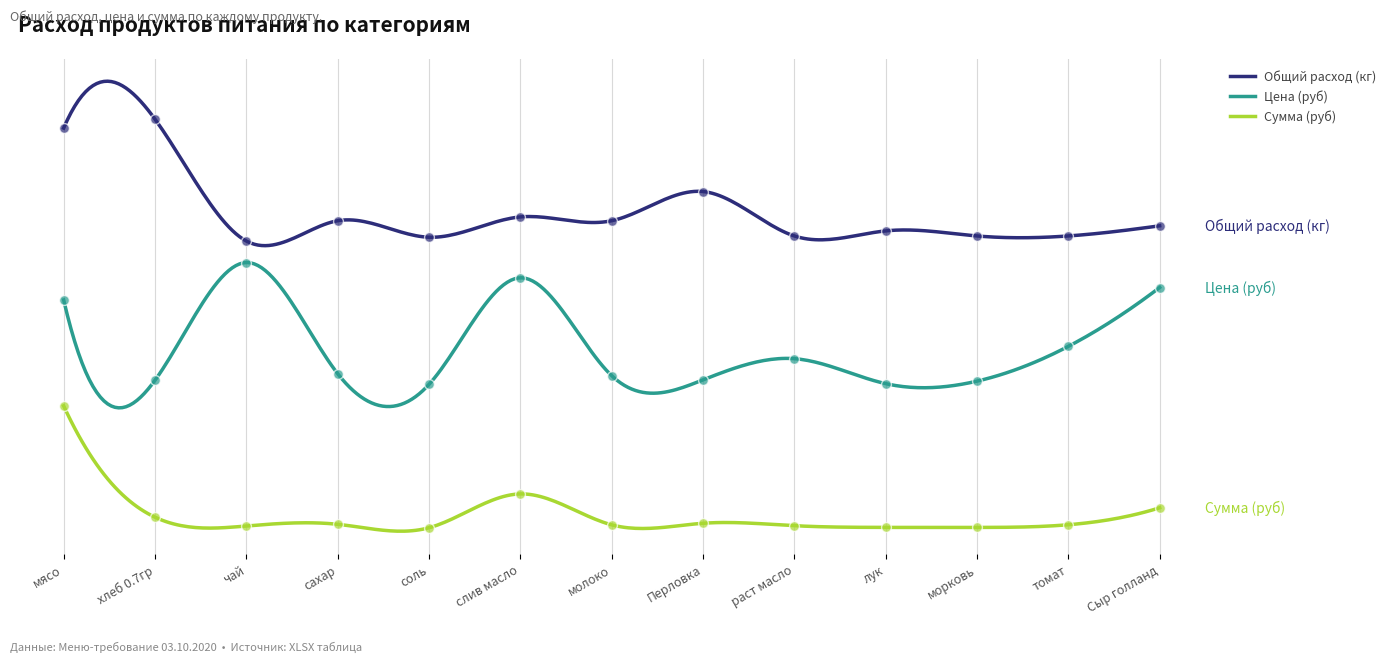

Is the value of Цена (руб) at соль greater than the value of Общий расход (кг) at мясо?

No